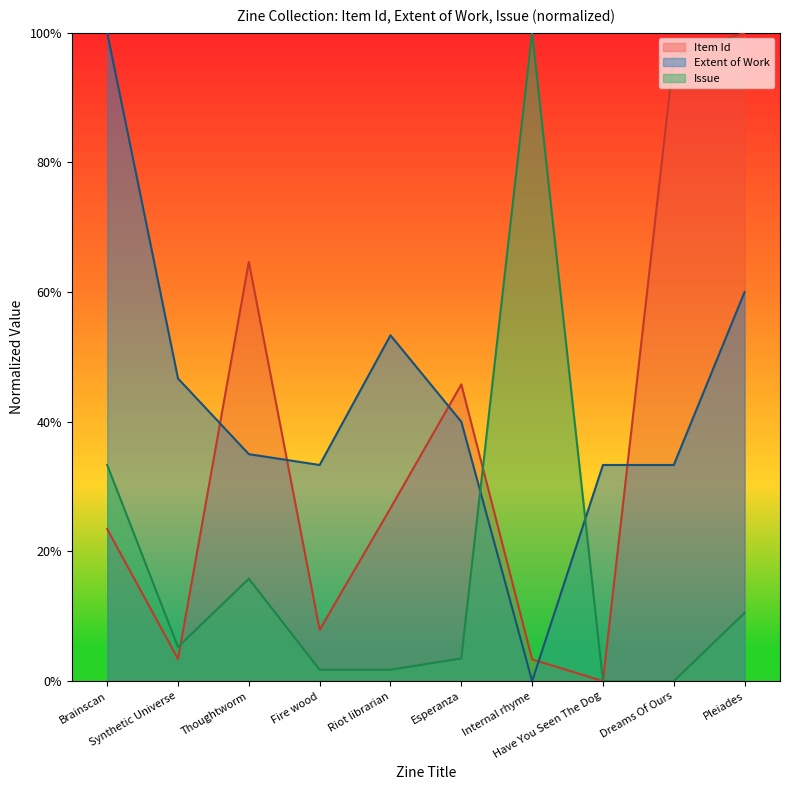

Is the value of Item Id at Riot librarian greater than the value of Issue at Internal rhyme?

No